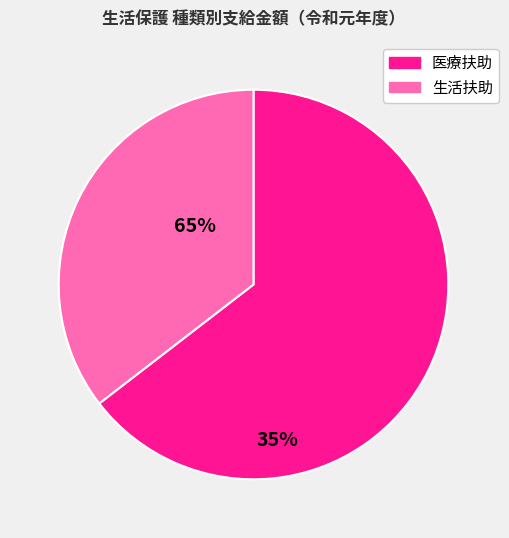

Count the number of slices in the pie.

2